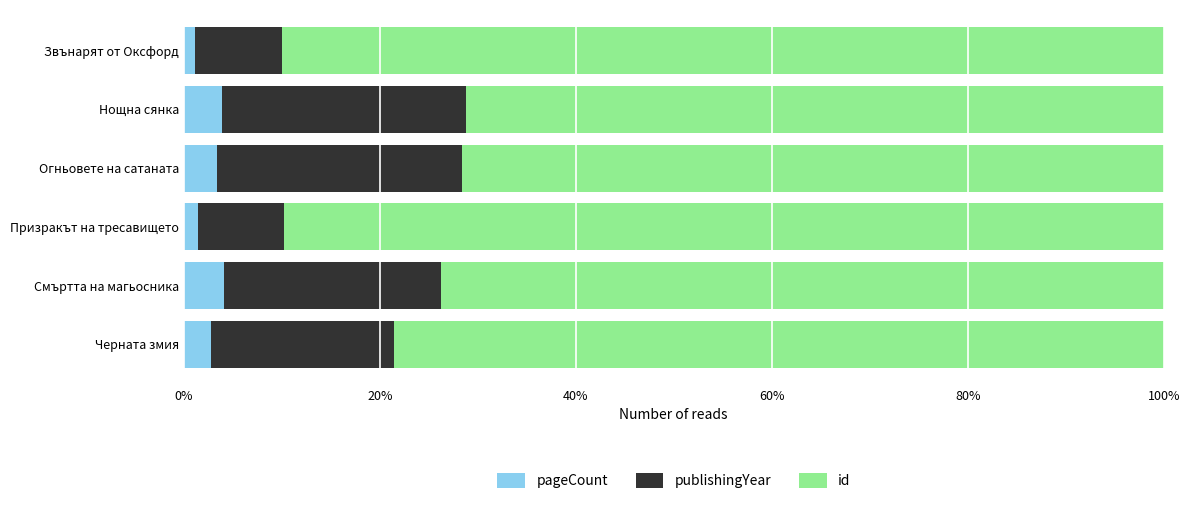

How many data points does each series have?

6